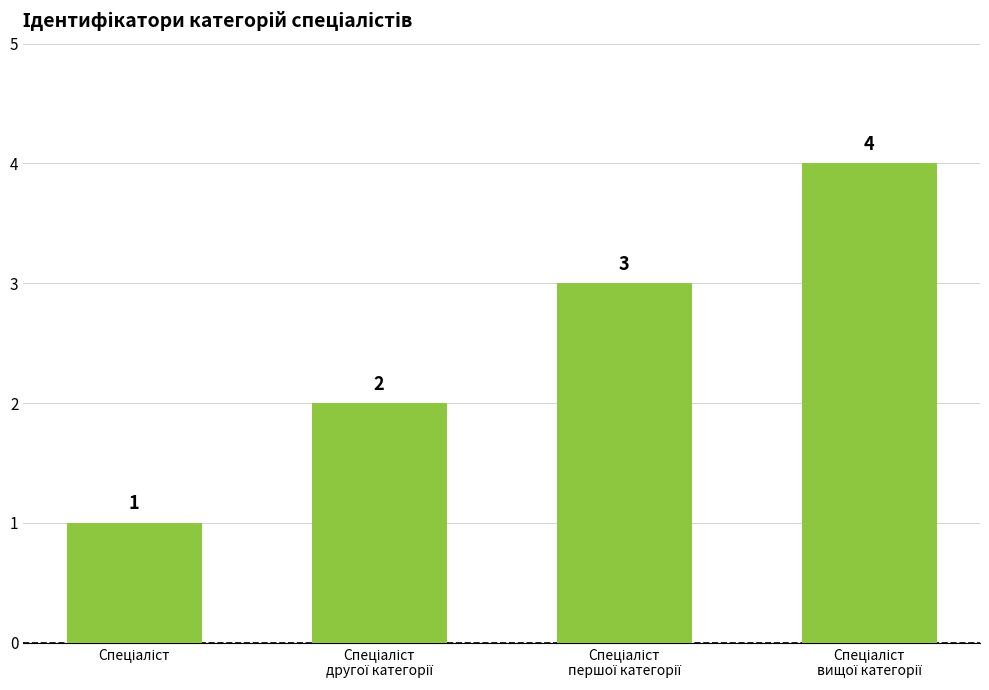

What is the value of the 2nd bar from the left?

2